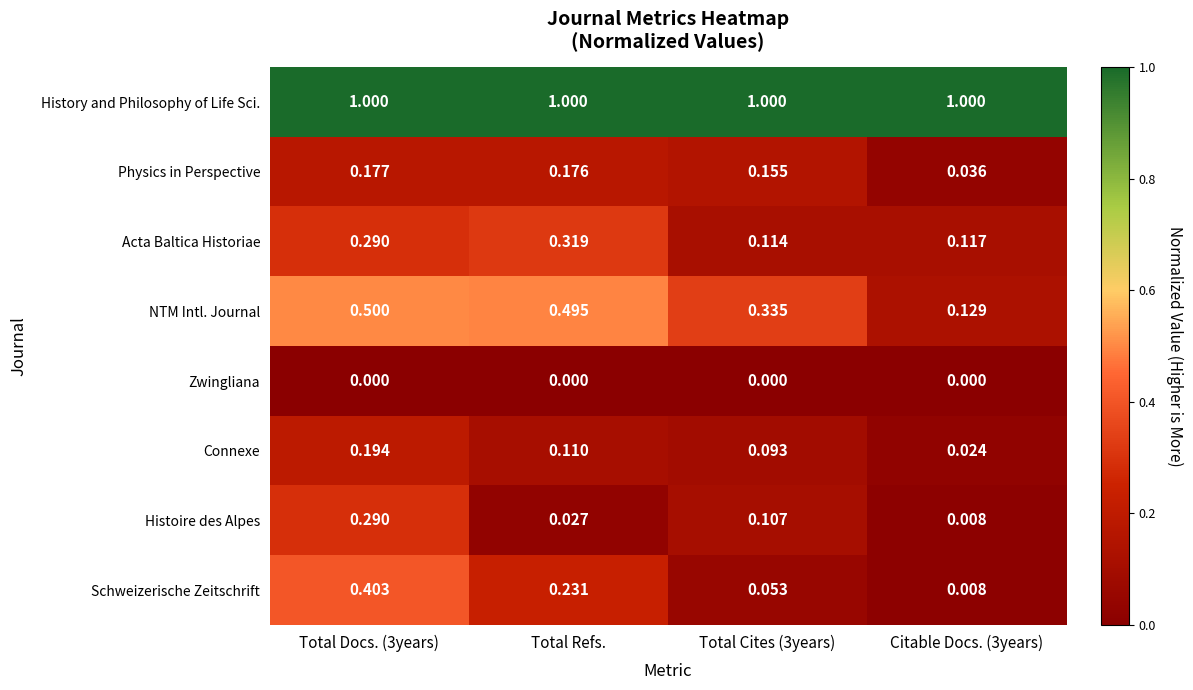

Between Total Docs. (3years) and Total Cites (3years), which series saw the biggest shift?

Schweizerische Zeitschrift